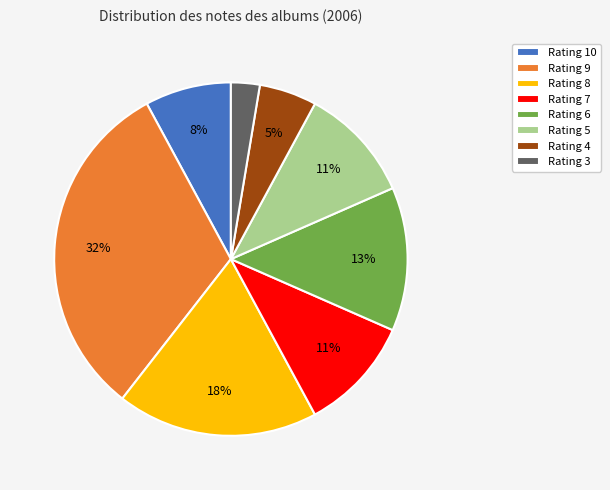

To the nearest percent, what portion does Rating 10 represent?

8%